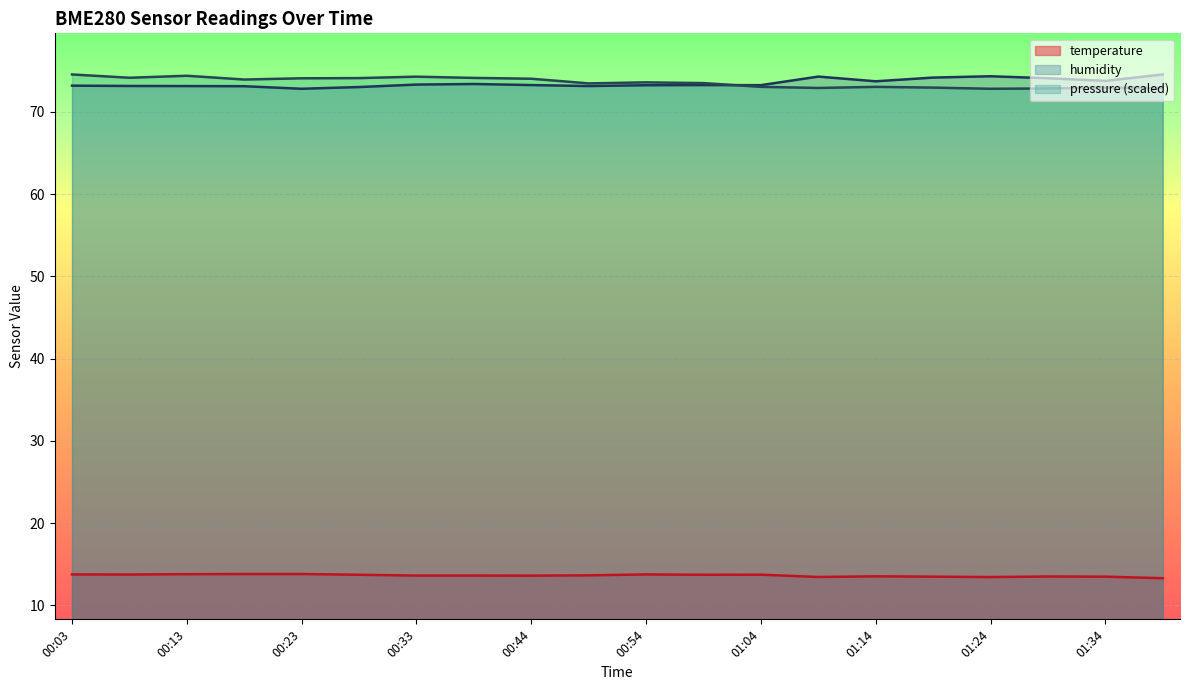

At which category is the sum across all series the highest?

00:03